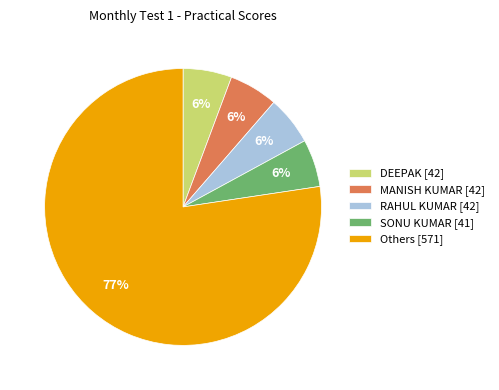

Is the sum of DEEPAK [42] and RAHUL KUMAR [42] greater than half?

No